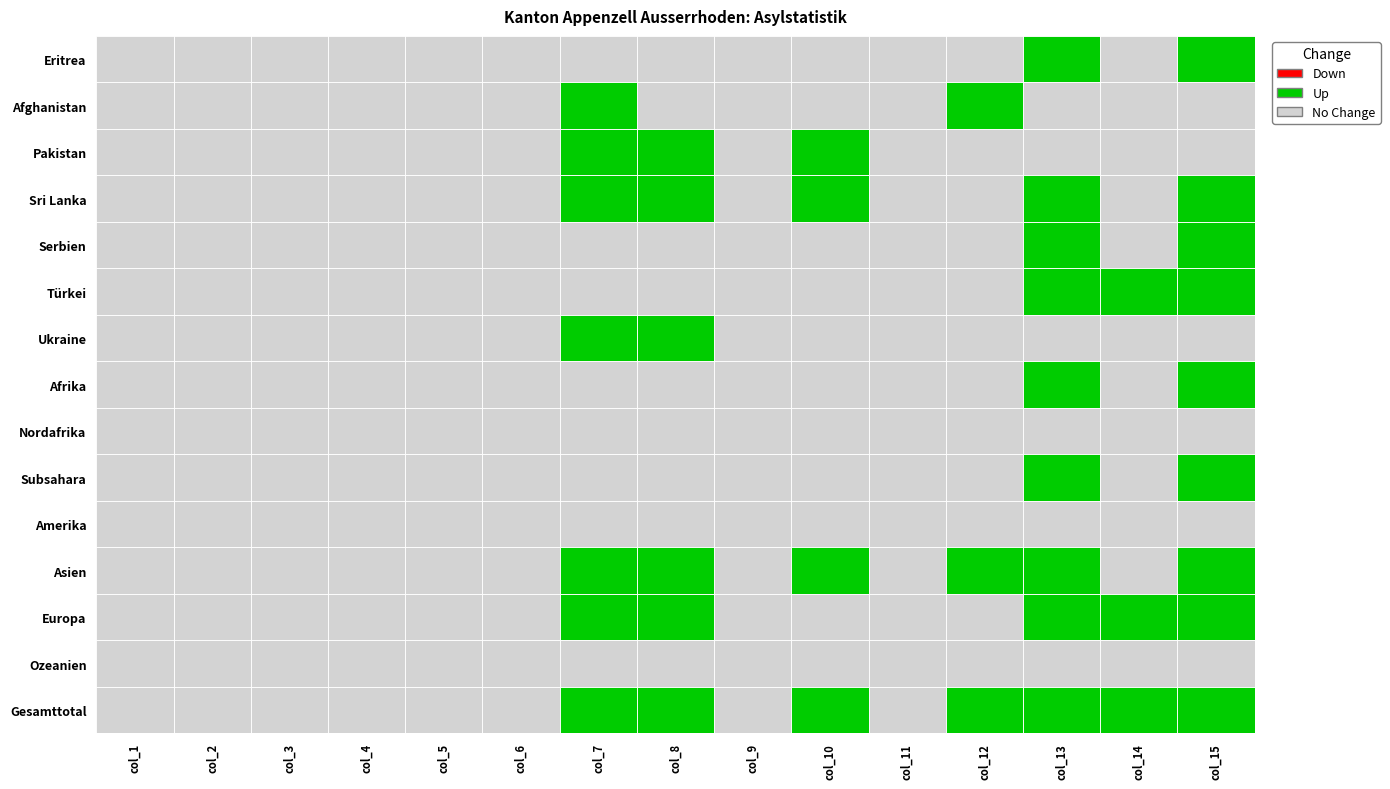

True or false: Nordafrika has a value of 0 at col_12.

True